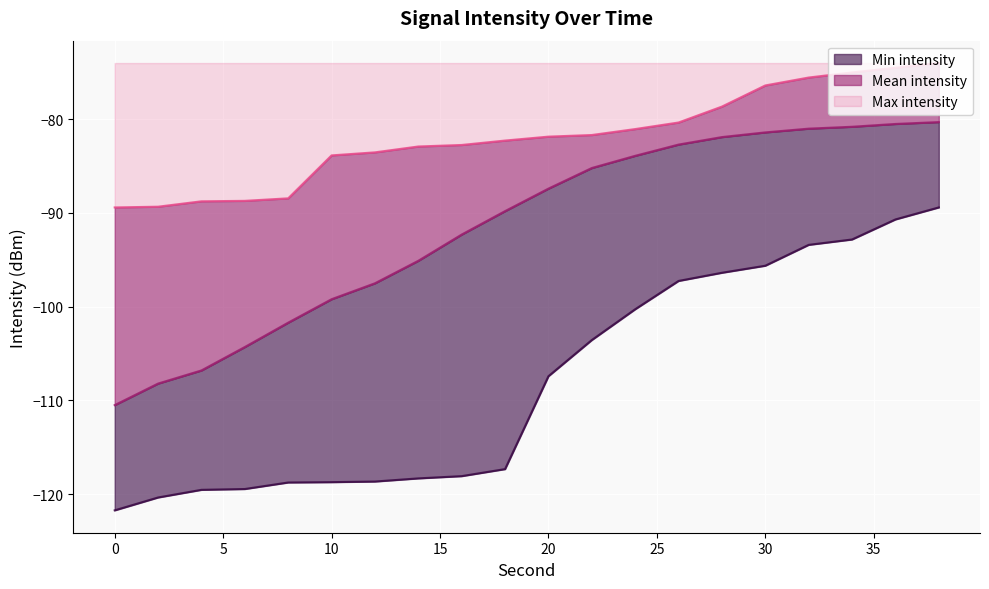

The Min intensity series shows -177.7 at 10. True or false?

False